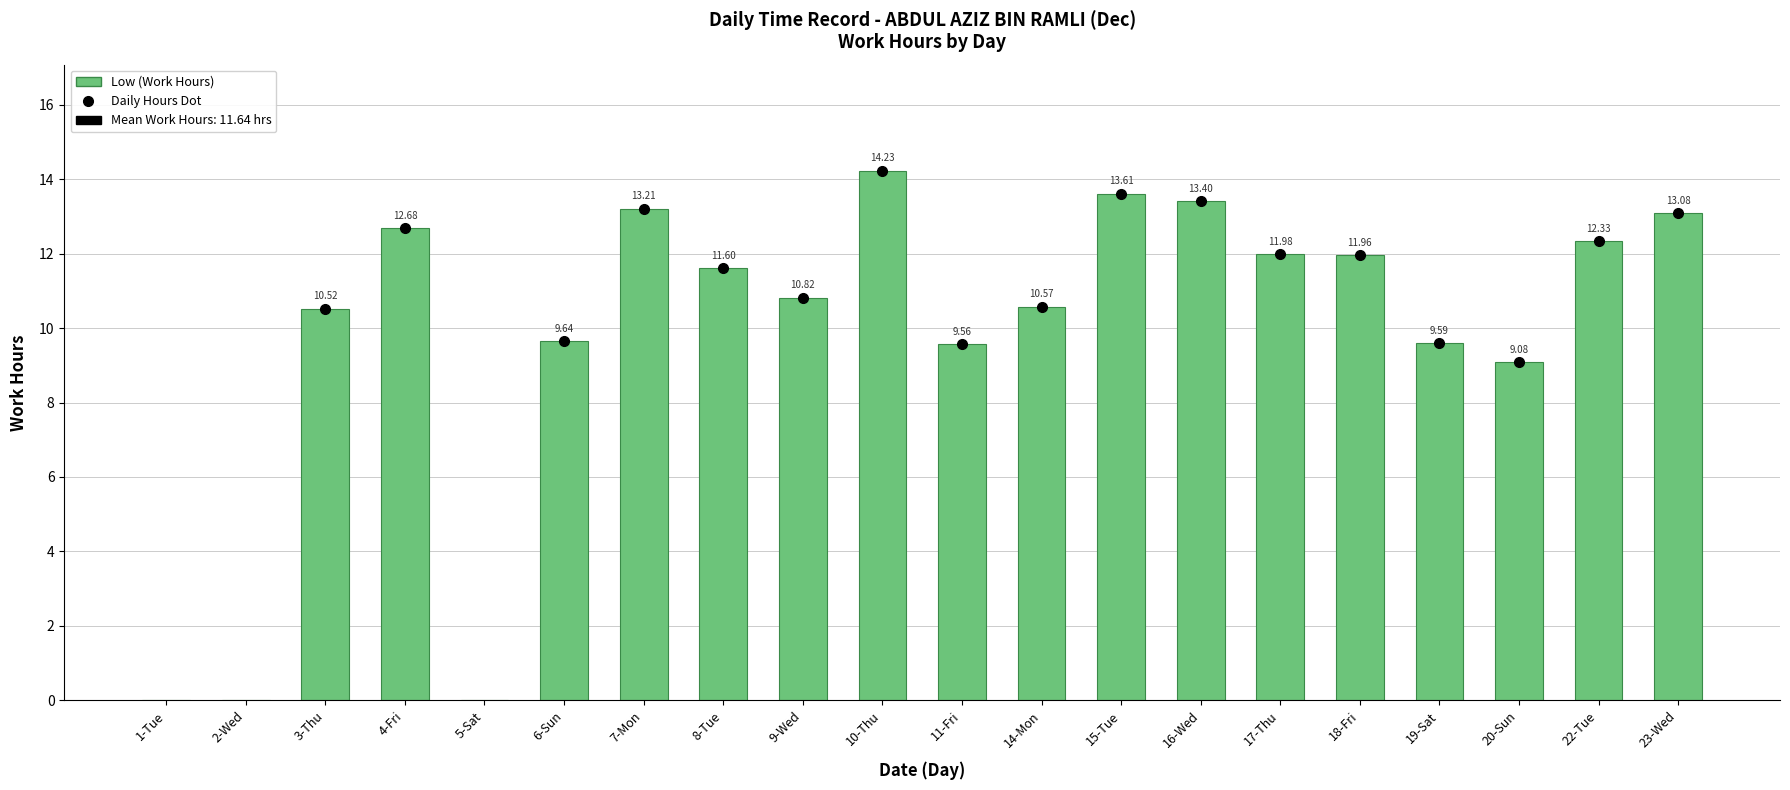

What is the ratio of the value at 6-Sun to the value at 22-Tue?

0.8